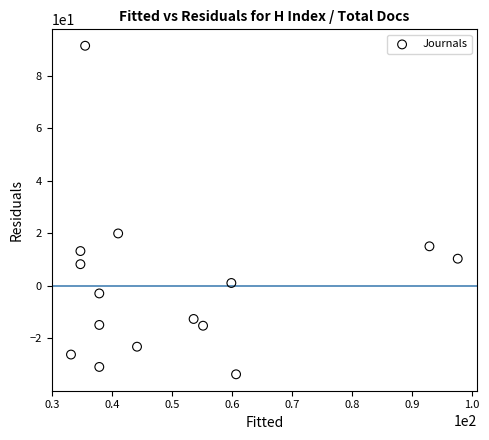

What Y value in the scatter plot is closest to 28?

20.0